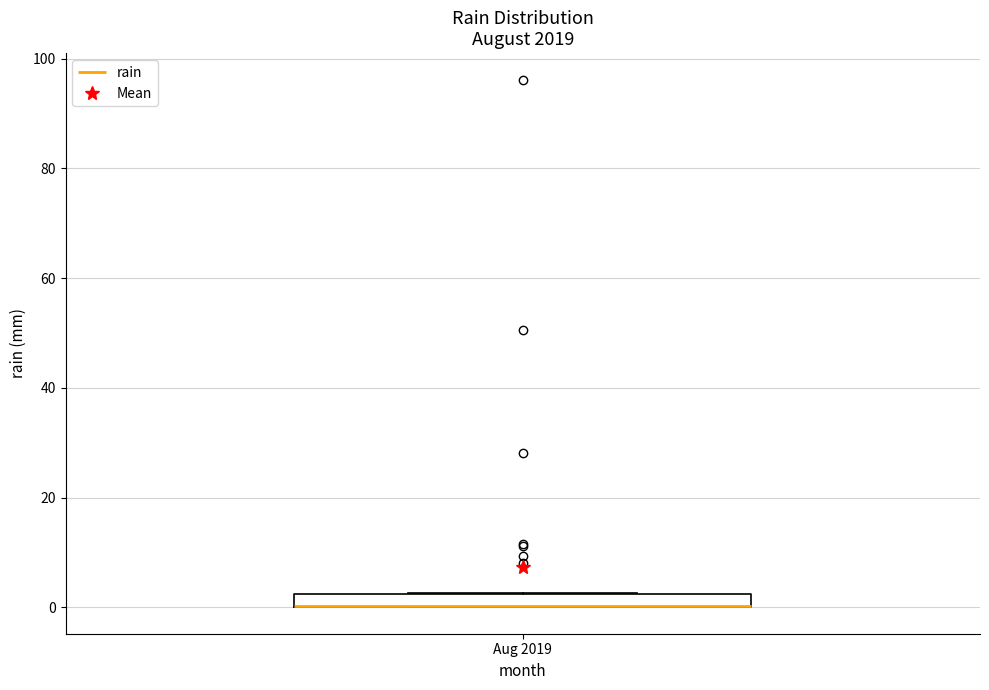

Where is the upper edge of the box for Aug 2019 on the y-axis? The values are not printed on the chart, so give them approximately, as read against the axis.

2